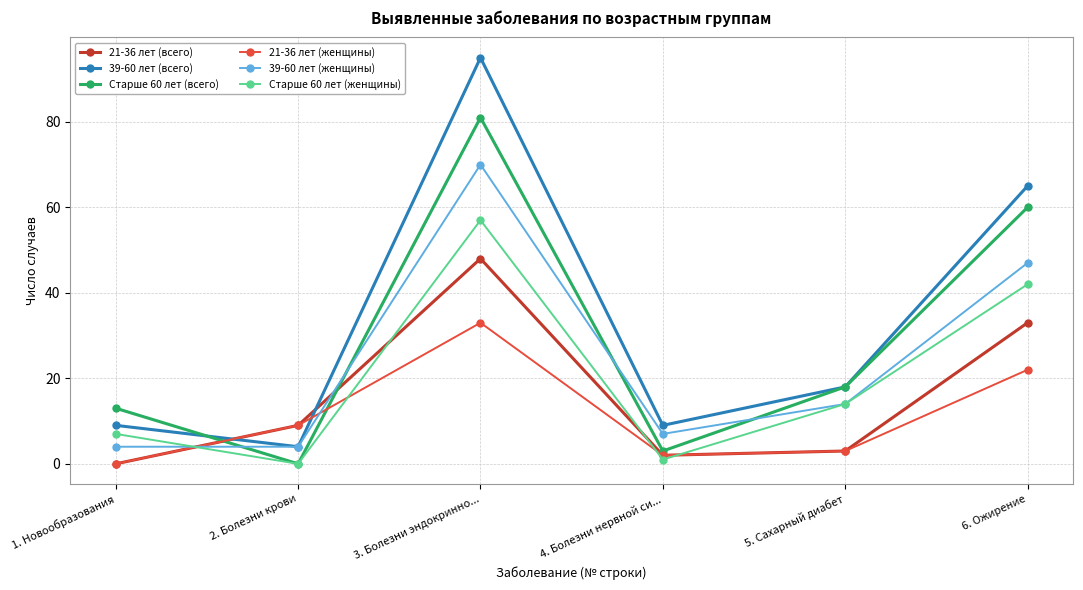

The value of Старше 60 лет (женщины) at 2. Болезни крови is 21. True or false?

False